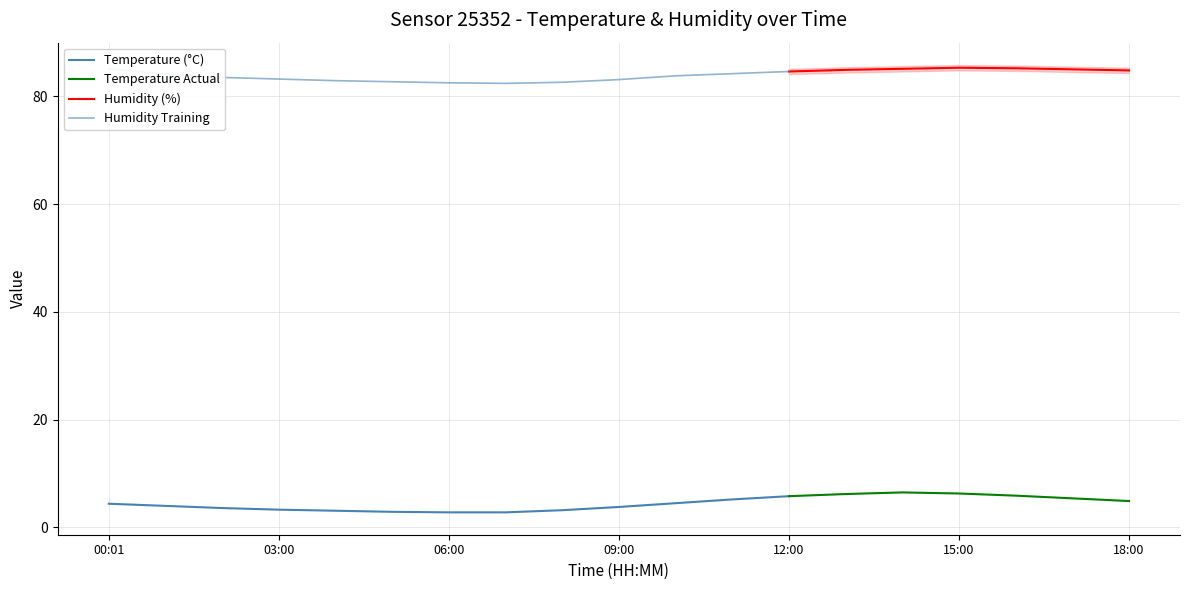

What is the difference between the maximum and minimum values in the temperature series?

3.7